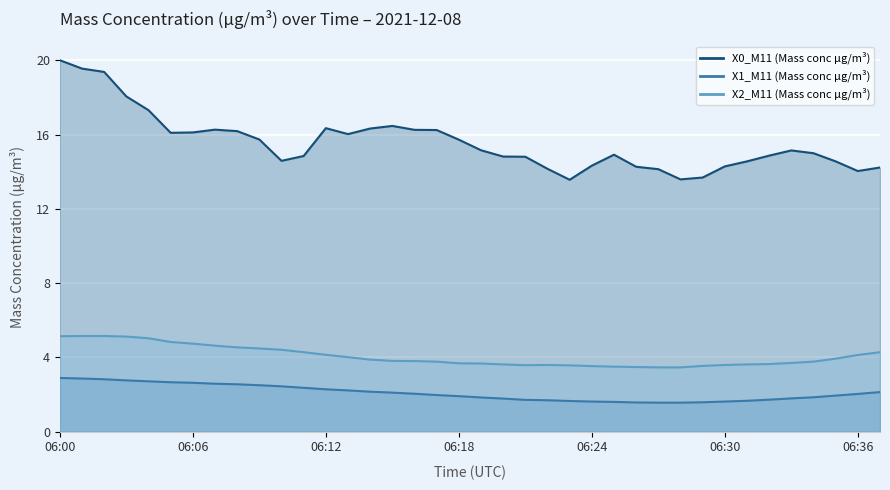

At how many categories does at least one series exceed 16?

15